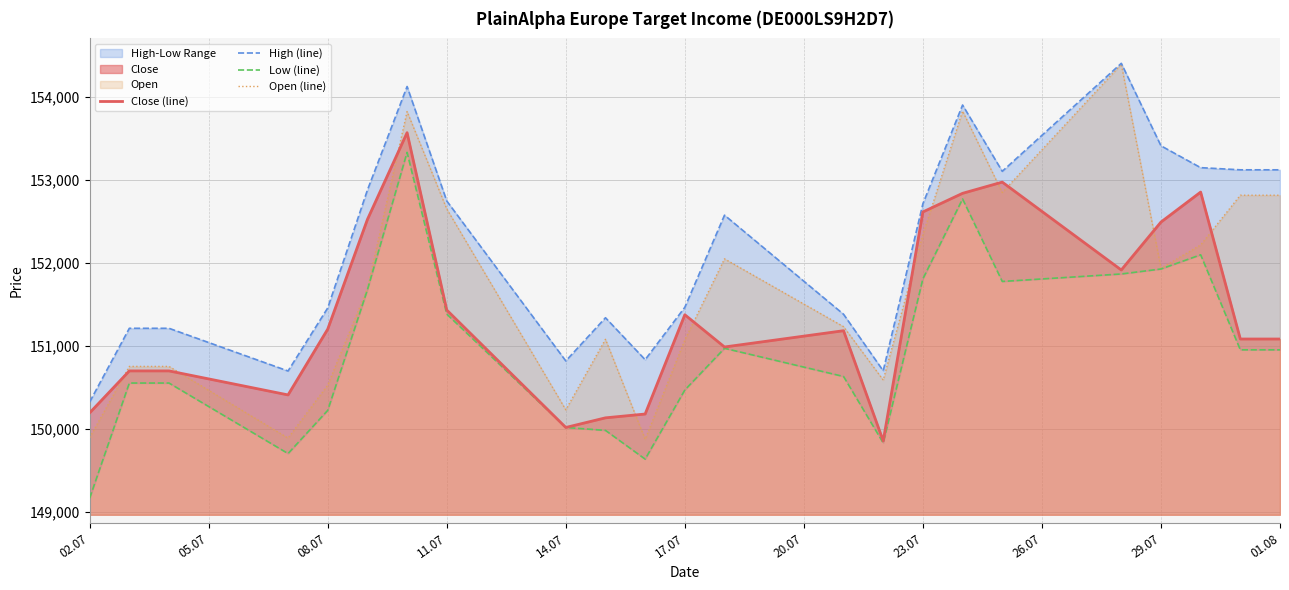

Reading right to left, what are all the values shown in this chart?

Close (line): 151084	151084	152853	152492	151915	152973	152838	152614	149857	151184	150988	151376	150181	150135	150019	151433	153568	152523	151203	150411	150700	150700	150195
High (line): 153121	153121	153147	153410	154403	153103	153901	152713	150701	151382	152575	151466	150835	151340	150820	152746	154124	152877	151458	150699	151213	151213	150326
Low (line): 150954	150954	152098	151927	151867	151777	152770	151809	149833	150633	150972	150470	149638	149984	150019	151384	153331	151676	150225	149705	150554	150554	149168
Open (line): 152815	152815	152216	151936	154392	152848	153828	152340	150590	151233	152049	151073	149876	151080	150232	152650	153822	151692	150529	149891	150754	150754	149897